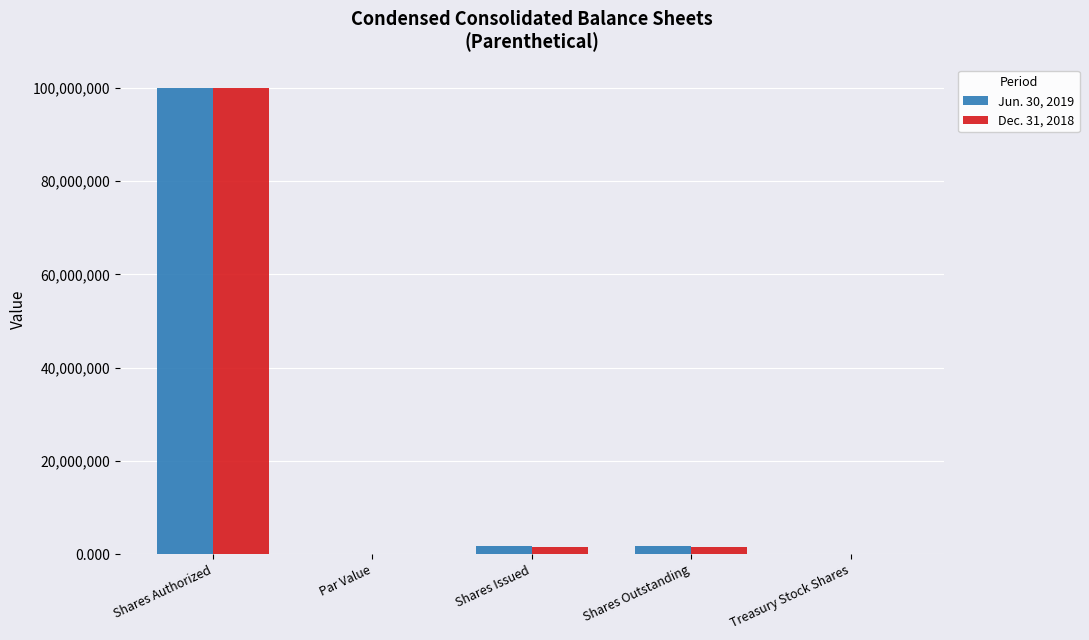

How many groups of bars are there?

5